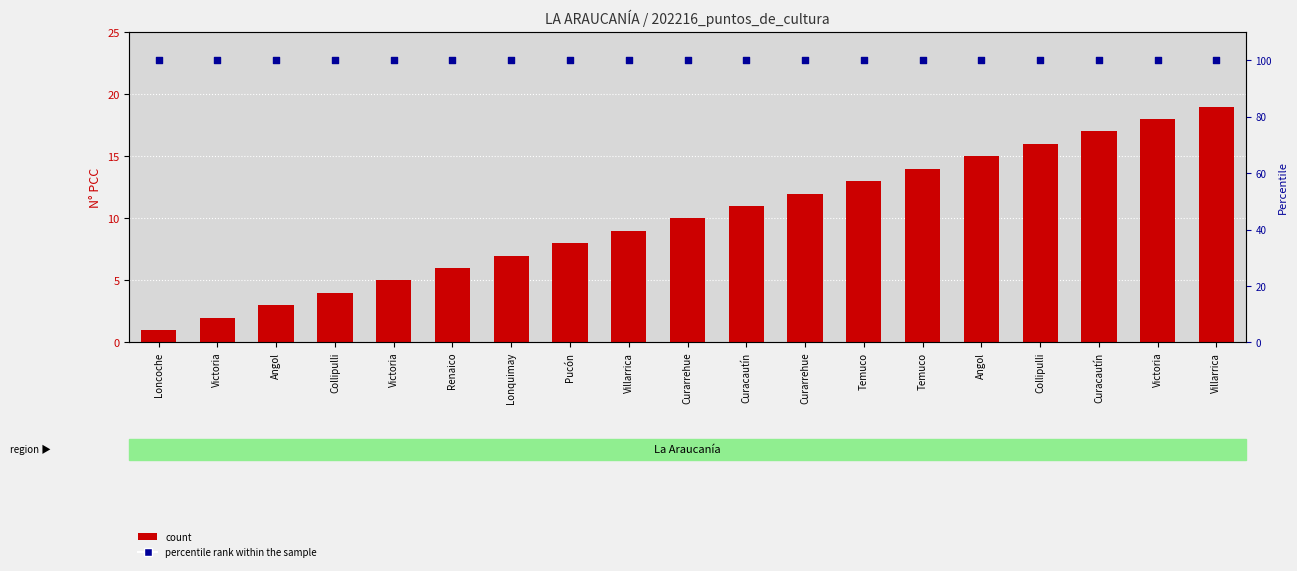

What are all the series names shown in the legend?

count, percentile rank within the sample